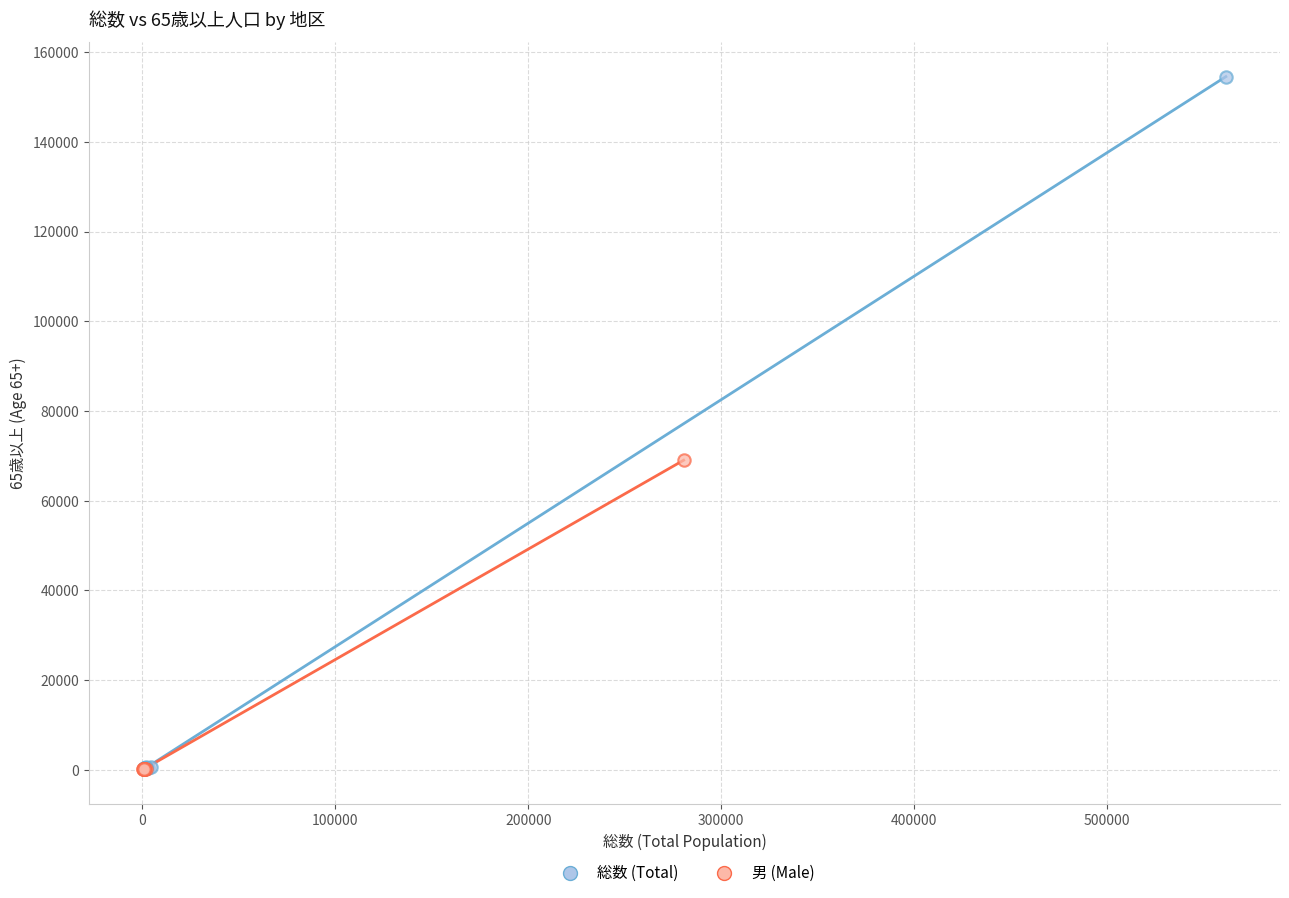

Which series has the widest spread of Y values?

総数 (Total)